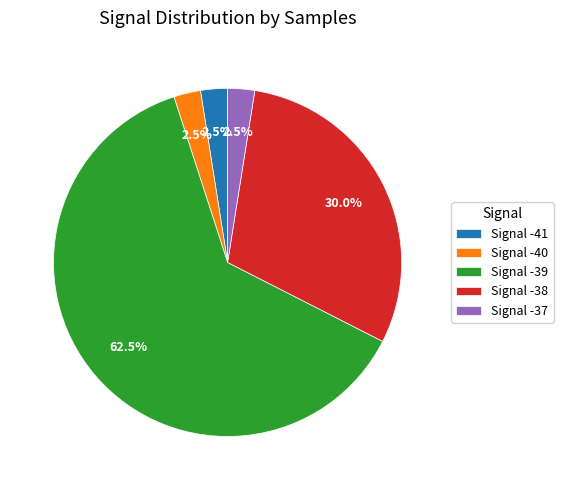

How many slices are in this pie chart?

5